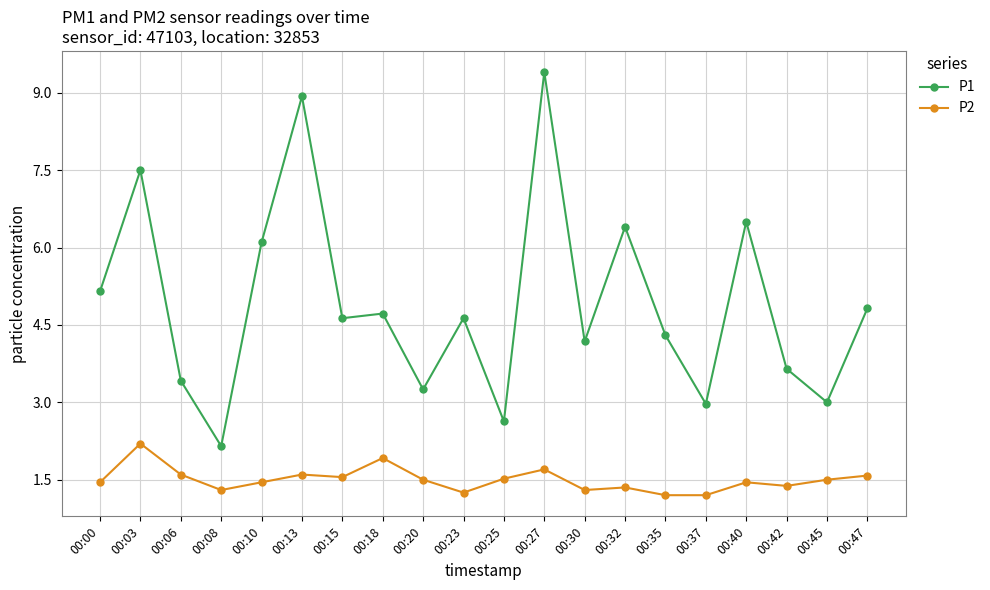

Is the value of P2 at 00:06 greater than the value of P1 at 00:06?

No